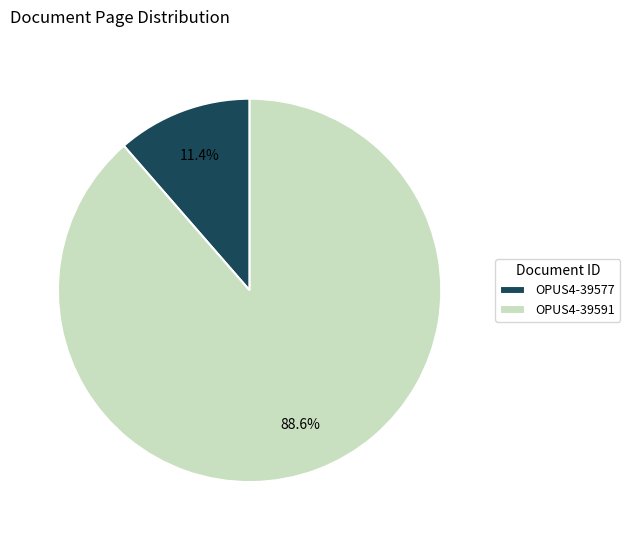

True or false: OPUS4-39591 accounts for 89% of the total.

True